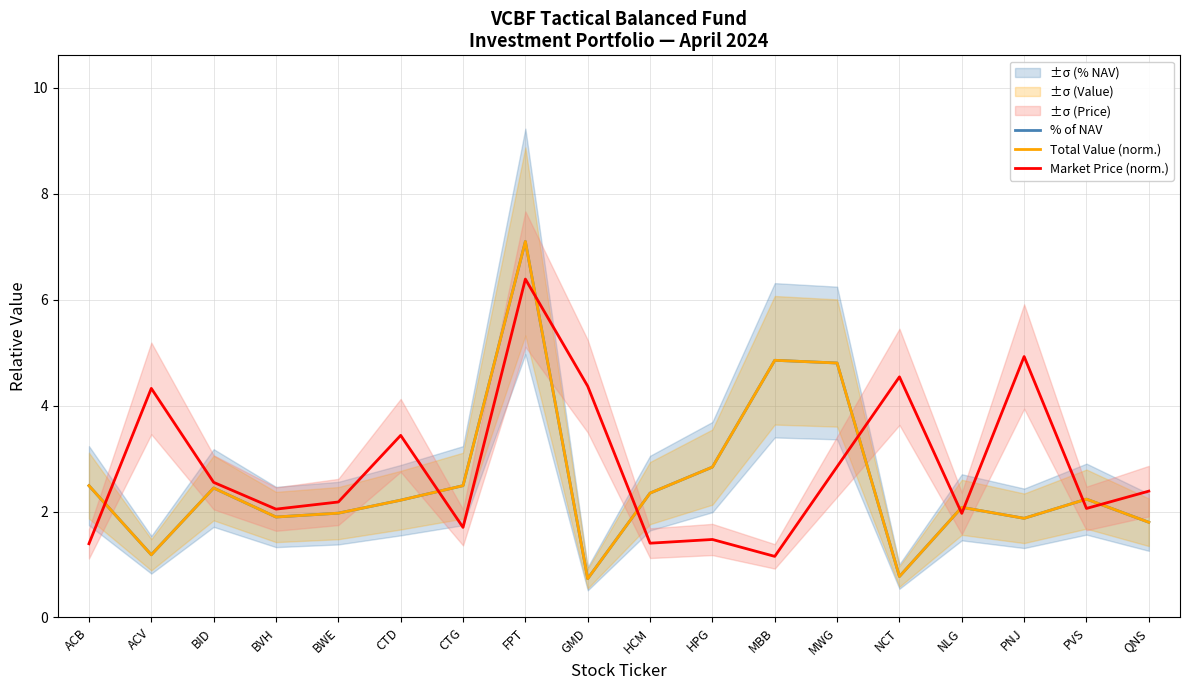

How many data points in % of NAV are less than 2?

7